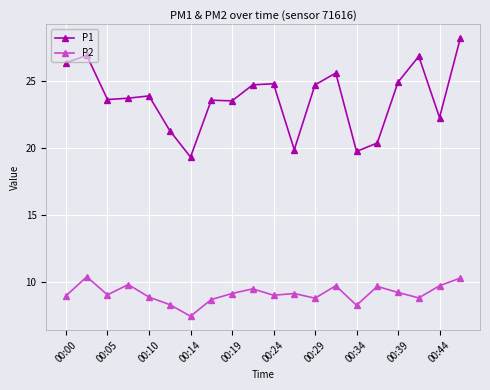

In P2, how many points are higher than both neighbors (excluding endpoints)?

6